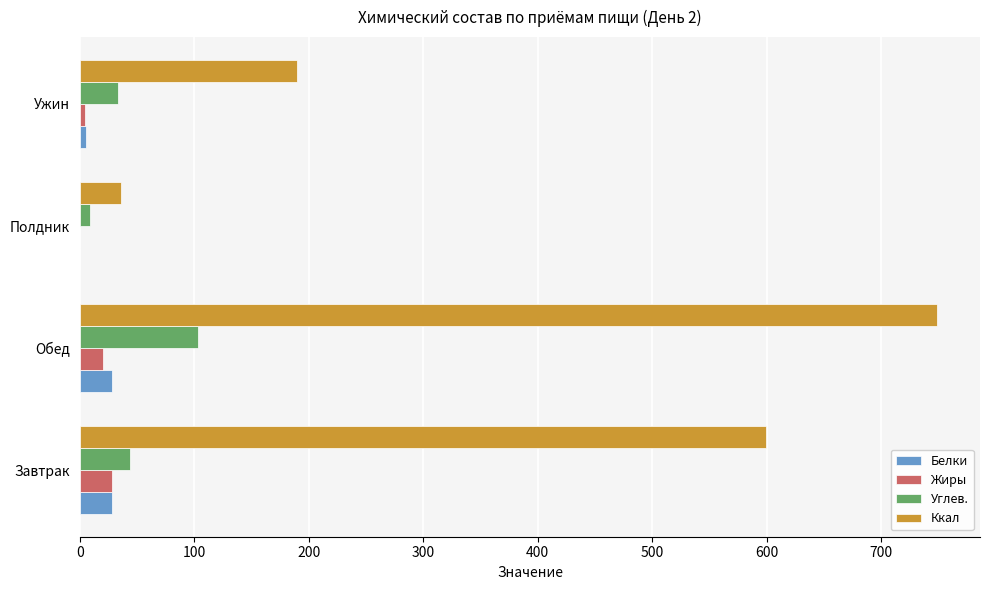

At which category is the sum across all series the highest?

Обед